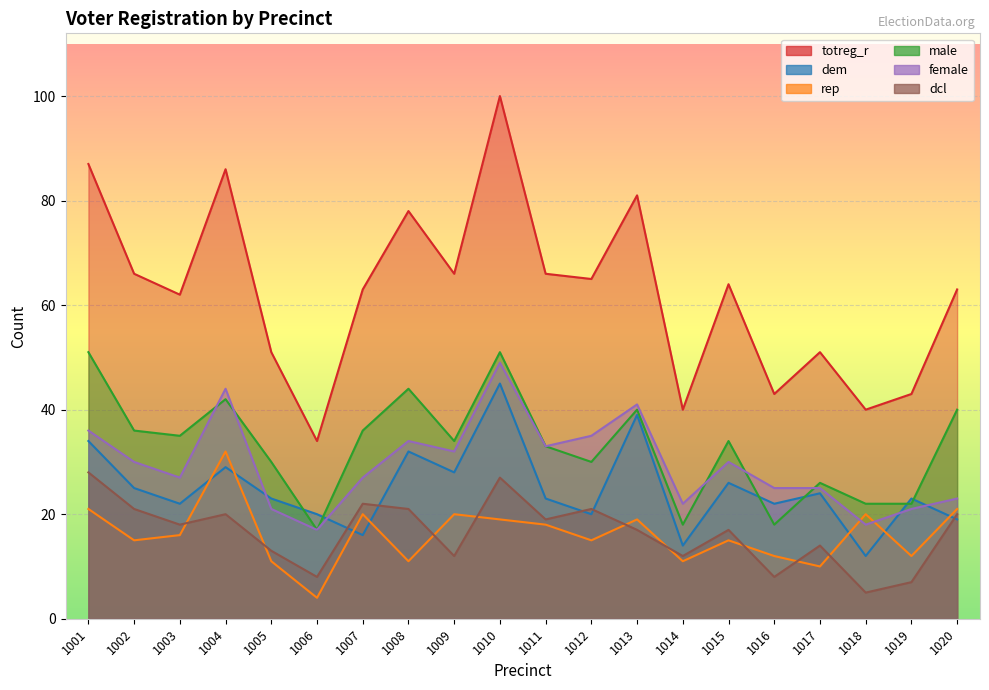

The value of female at 1008 is 34. True or false?

True